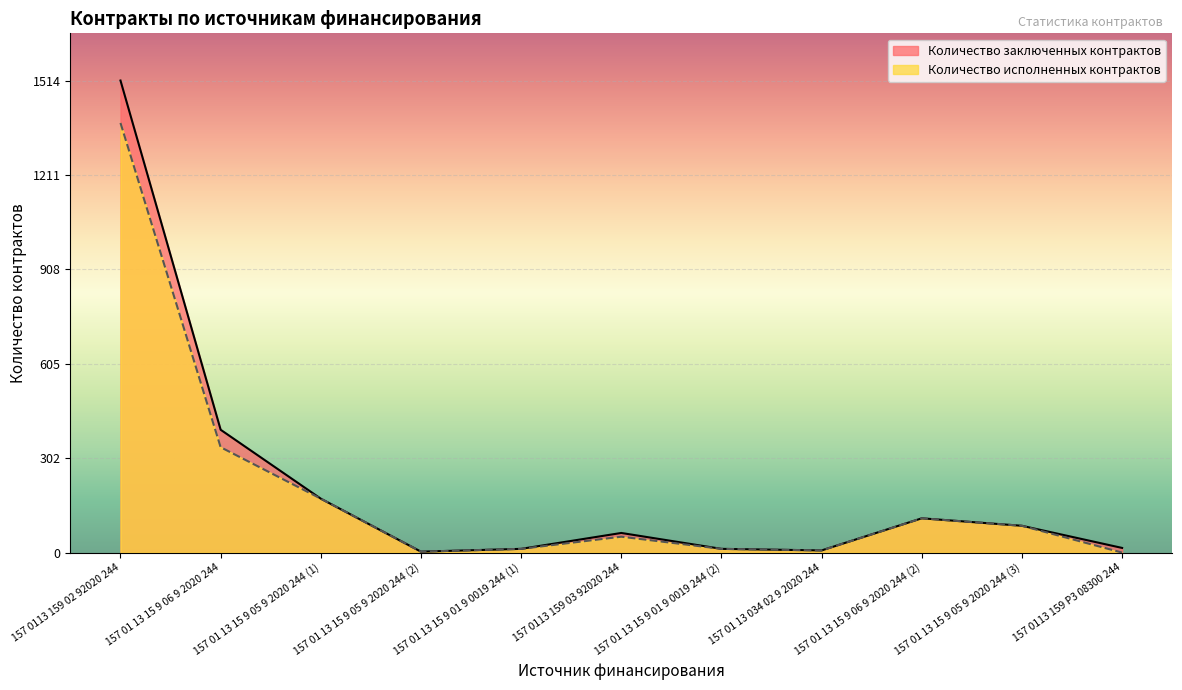

What is the average value of the Количество заключенных контрактов series?

217